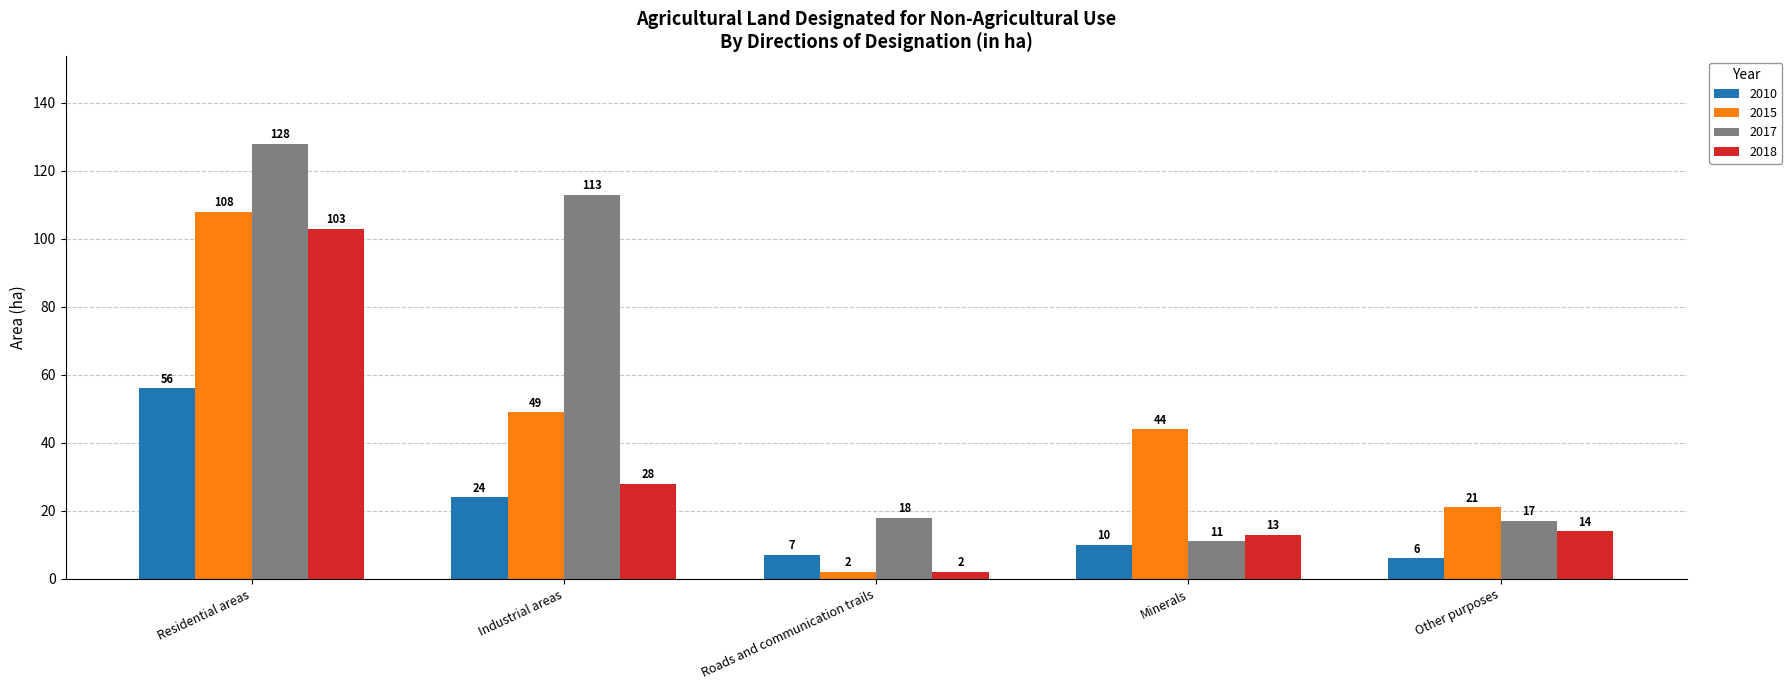

Which series has the largest total across all categories?

2017